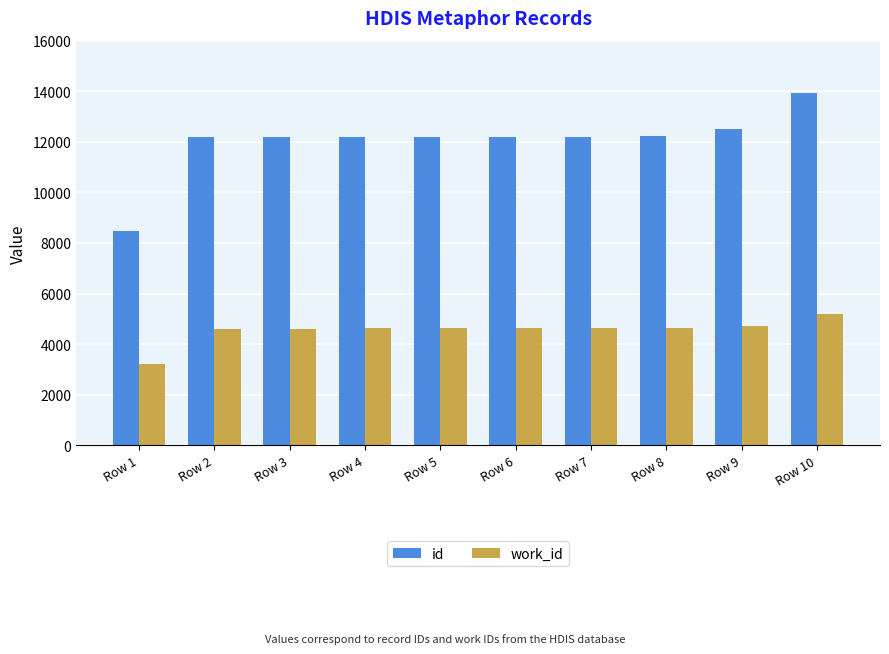

What is the sum of the work_id values at Row 7 and Row 2?

9252